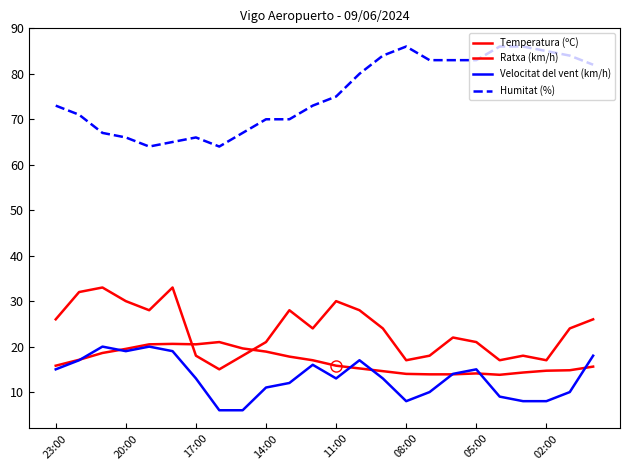

What is the minimum value for Ratxa (km/h)?

15.0